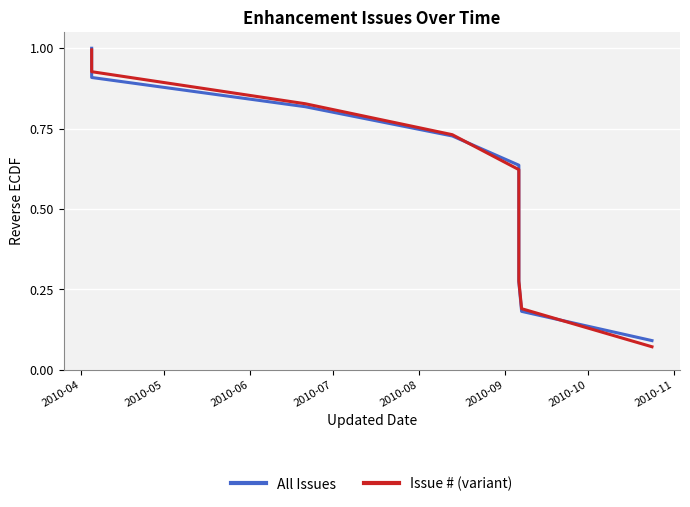

What is the value of the Issue # (variant) point at the 9th from the left?

0.3